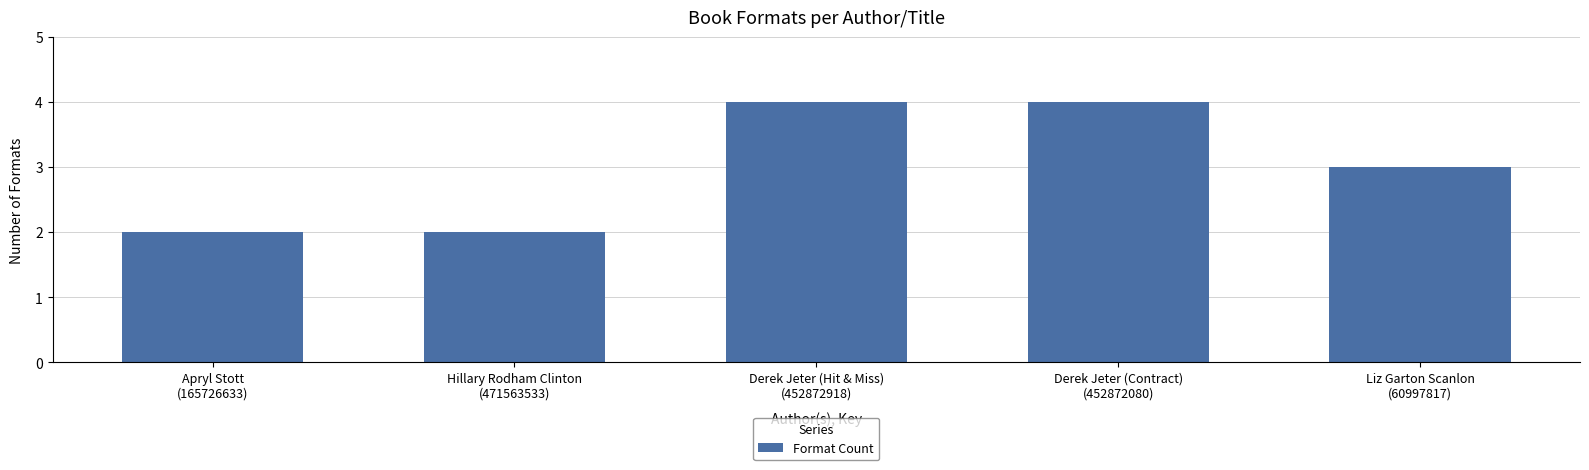

What is the minimum value shown in the chart?

2